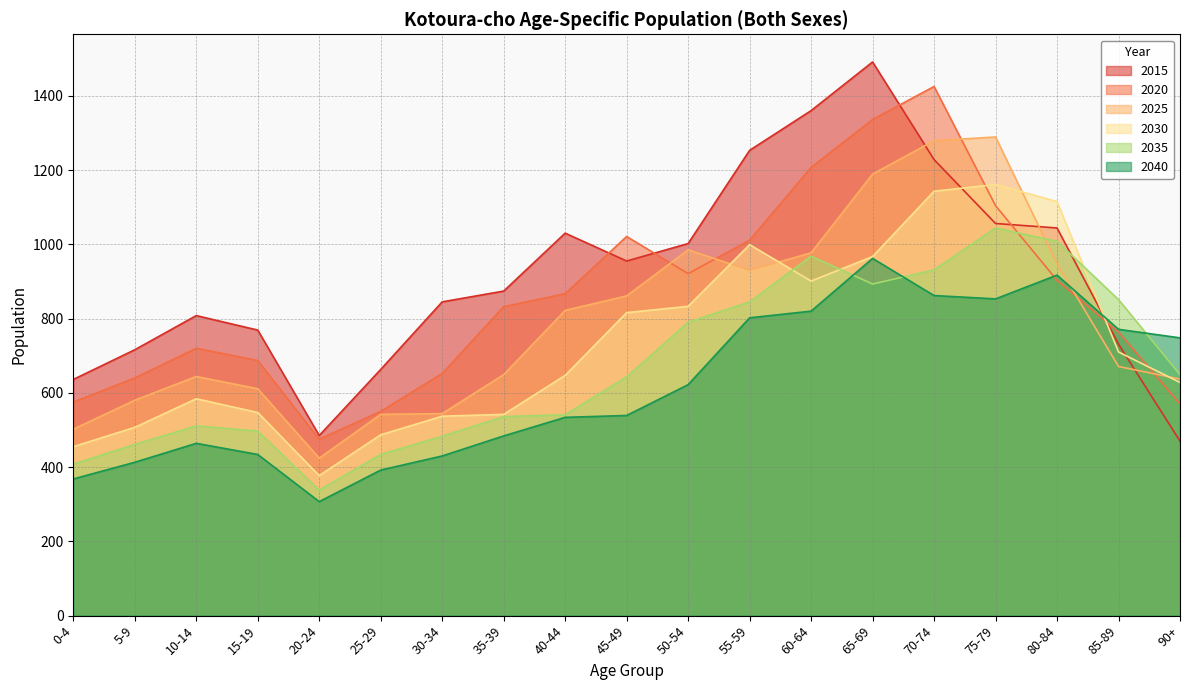

List the series in order of their overall mean, lowest first.

2040, 2035, 2030, 2025, 2020, 2015